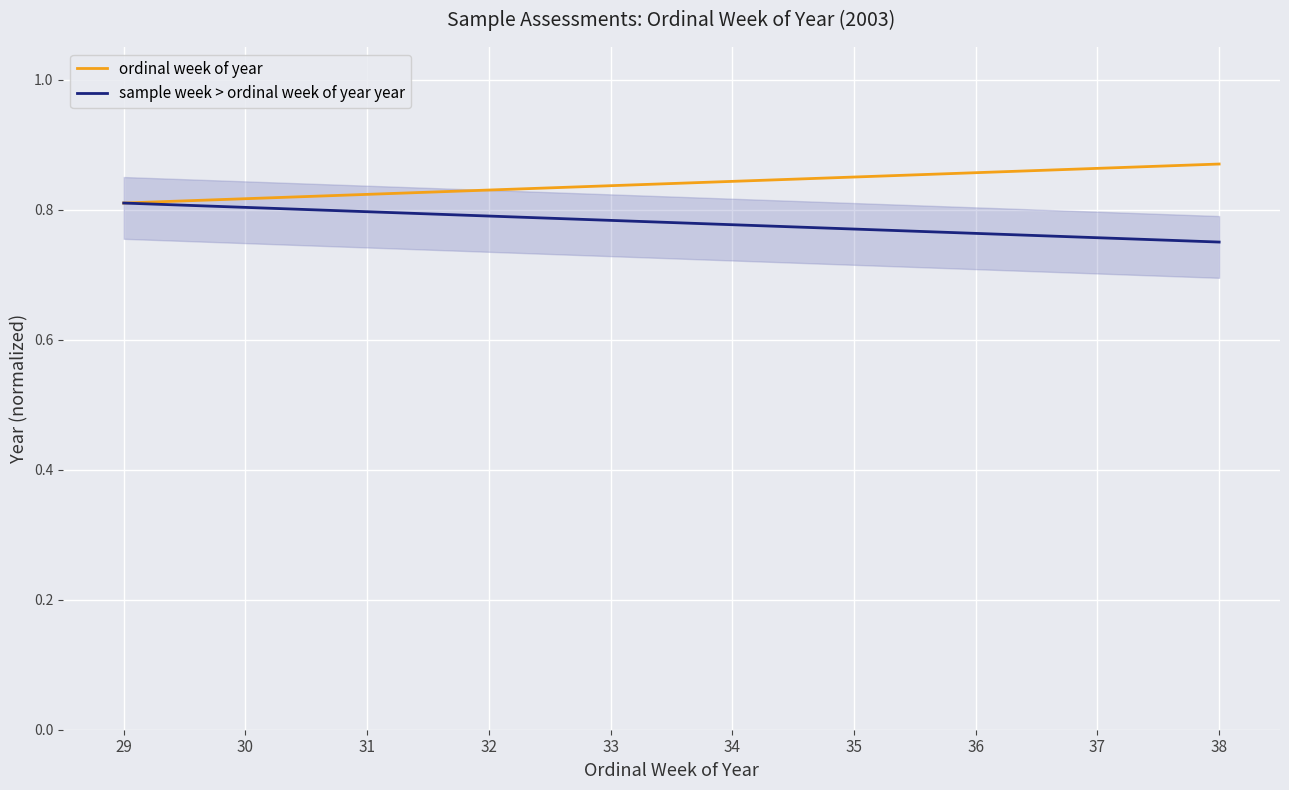

What is the difference between the maximum and minimum values in the sample week > ordinal week of year year series?

0.1